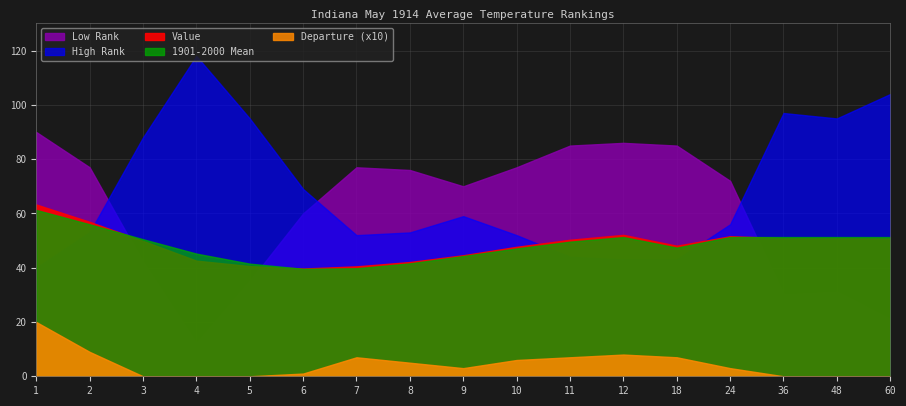

List the labels in order of Departure value, smallest first.

4, 5, 3, 60, 36, 48, 6, 9, 24, 8, 10, 7, 11, 18, 12, 2, 1